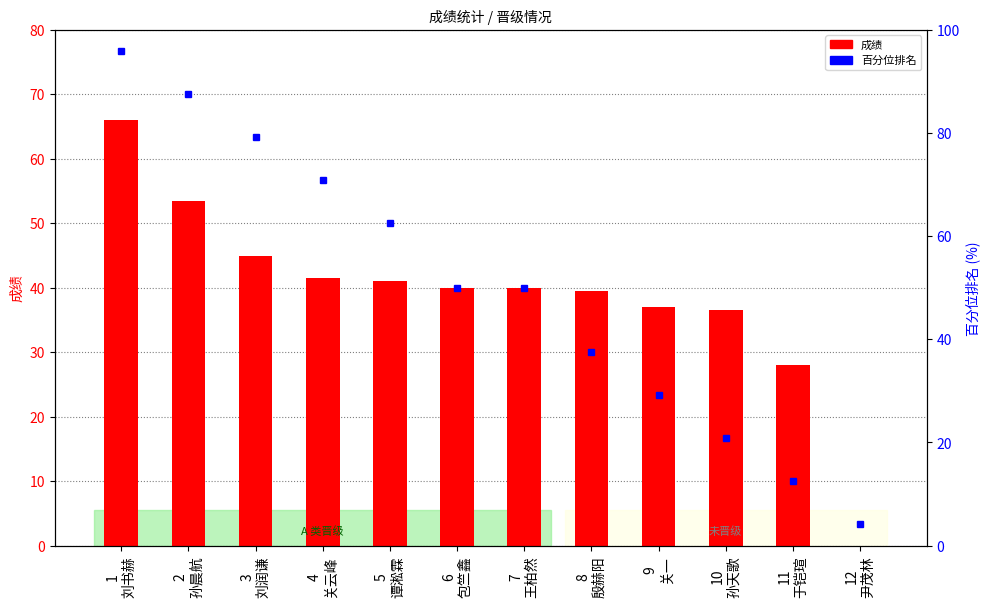

List the labels in order of value, smallest first.

12
尹茂林, 11
于铠瑄, 10
孙天歌, 9
关一, 8
殷赫阳, 6
包竺鑫, 7
王柏然, 5
谭淞霖, 4
关云峰, 3
刘润谦, 2
孙晨航, 1
刘书赫